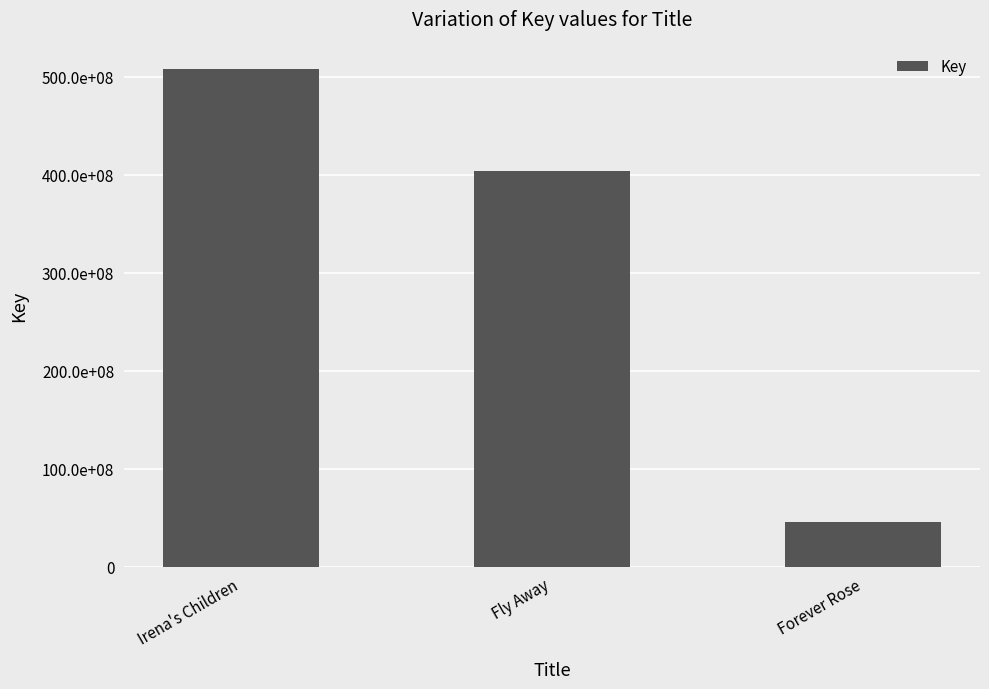

What is the difference between the values at Fly Away and Forever Rose?

358529976